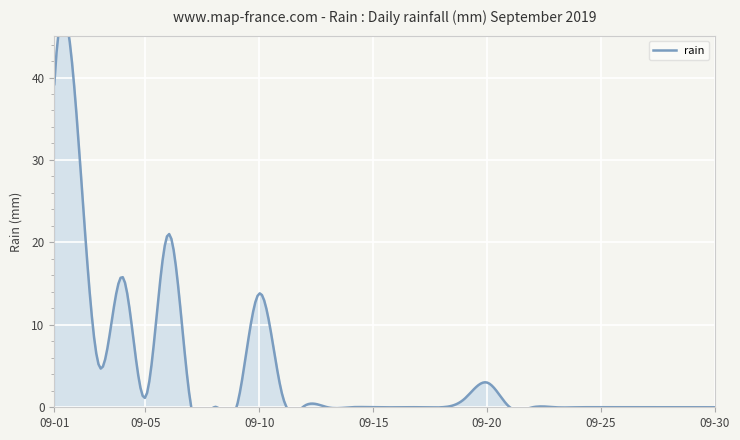

What is the difference between the second highest and second lowest values?

34.6